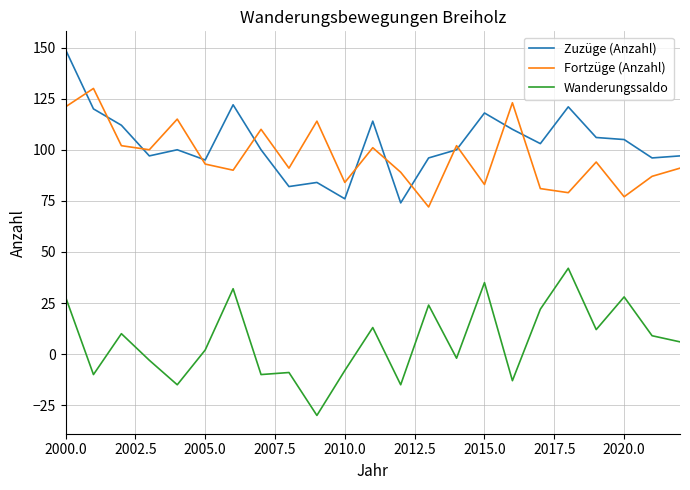

Count the number of categories in the chart.

23